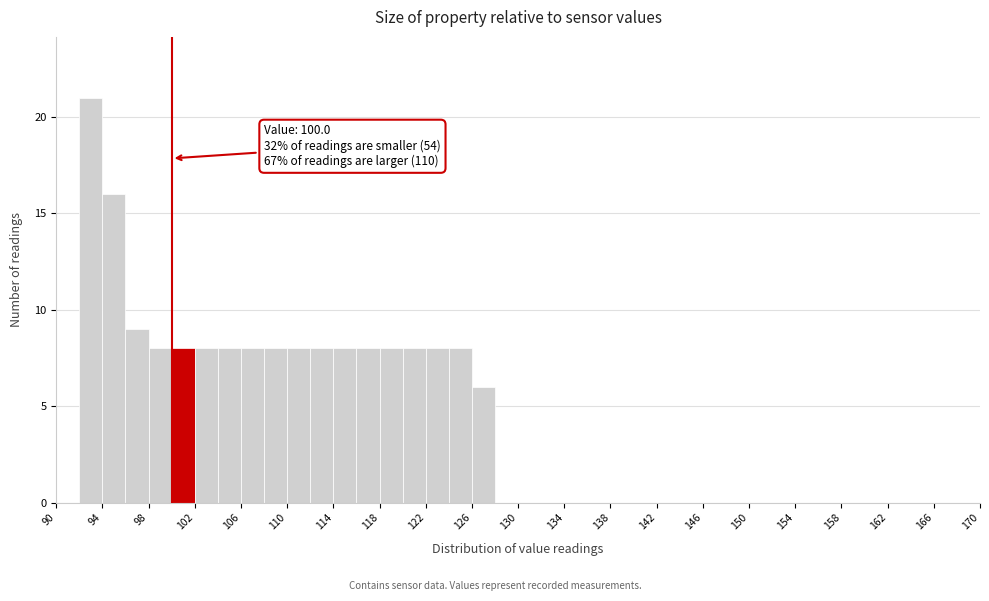

Over which range of the x-axis is the bar tallest?

92 to 94